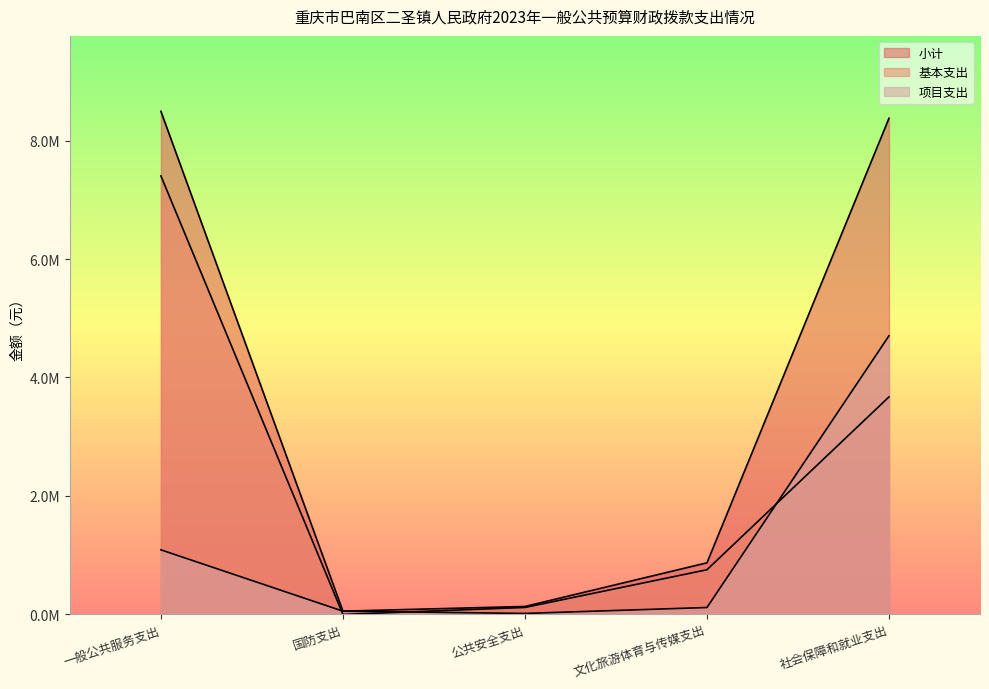

Count the number of categories in the chart.

5